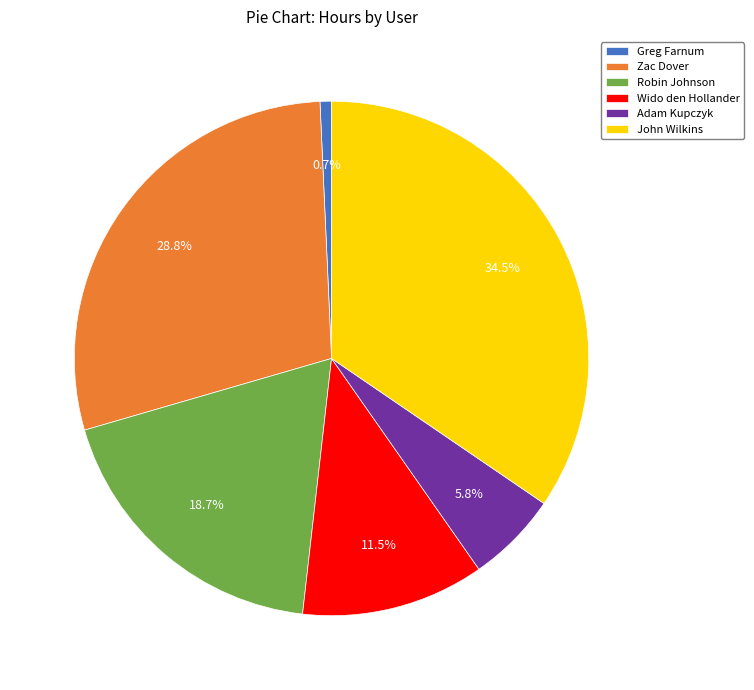

Is there any slice that represents more than half of the pie?

No